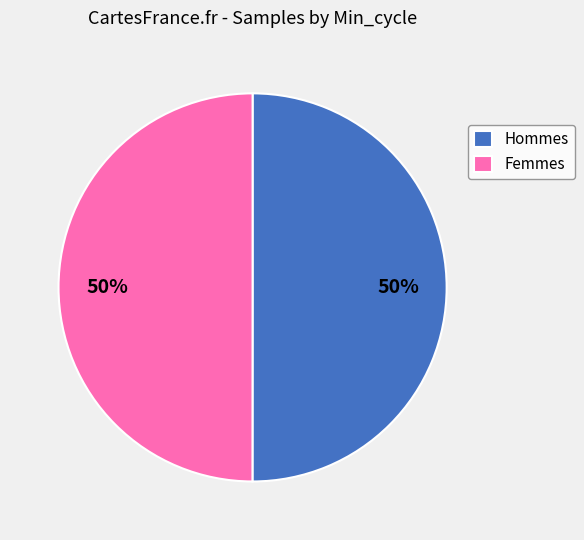

To the nearest percent, what portion does Femmes represent?

50%